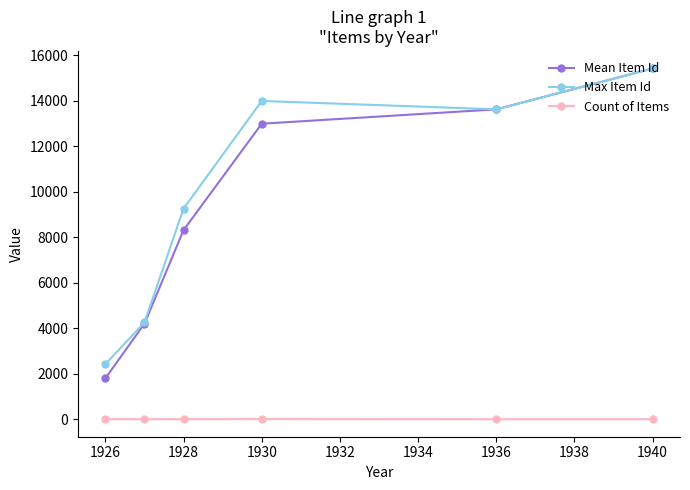

Which series has the largest range (max minus min)?

Mean Item Id